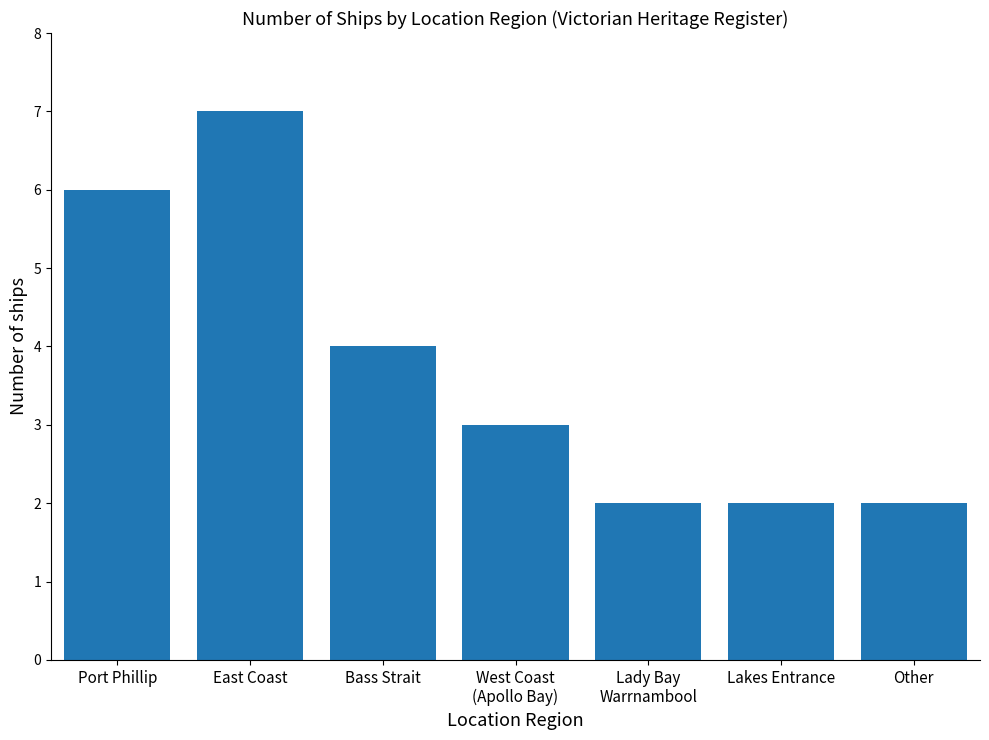

What is the greatest value displayed?

7